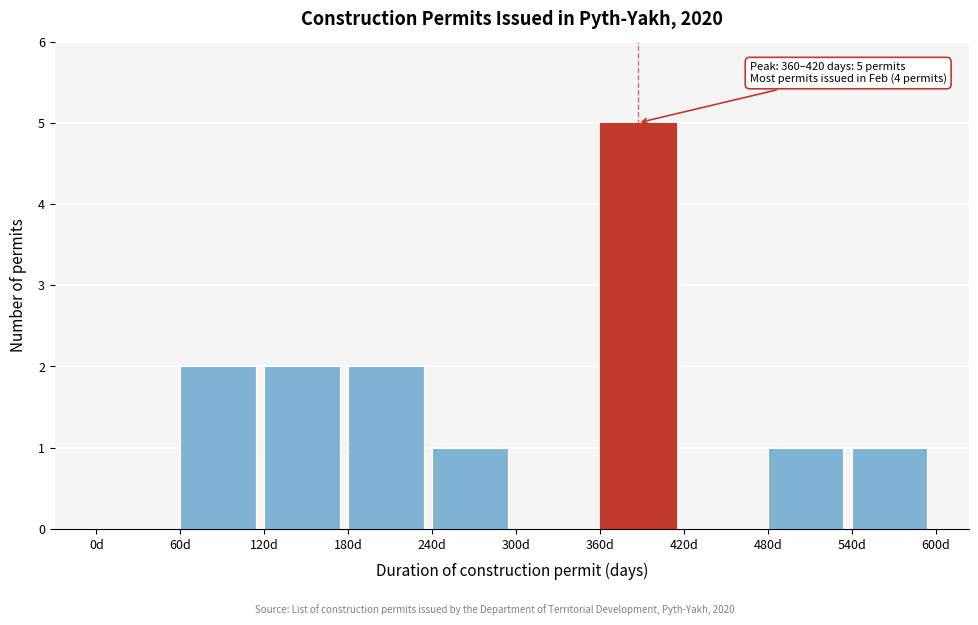

Over which range of the x-axis is the bar tallest?

360 to 420